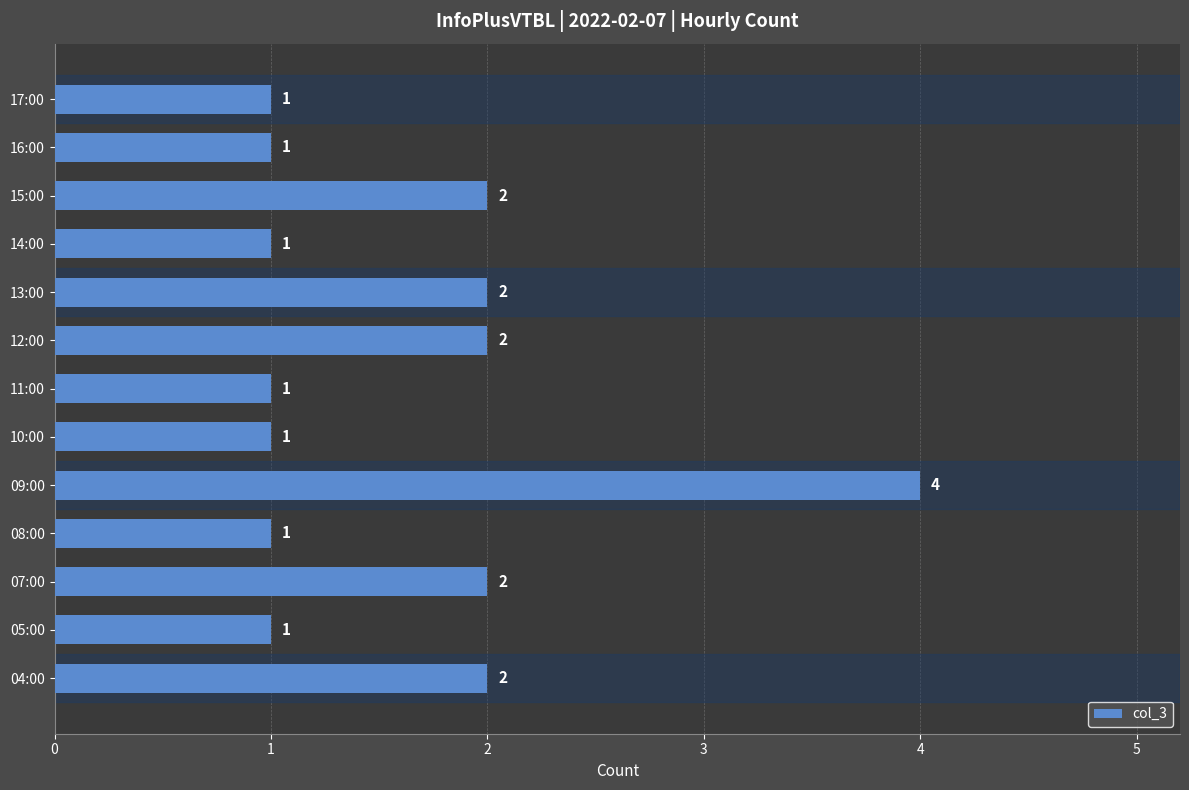

What is the sum of all values?

21